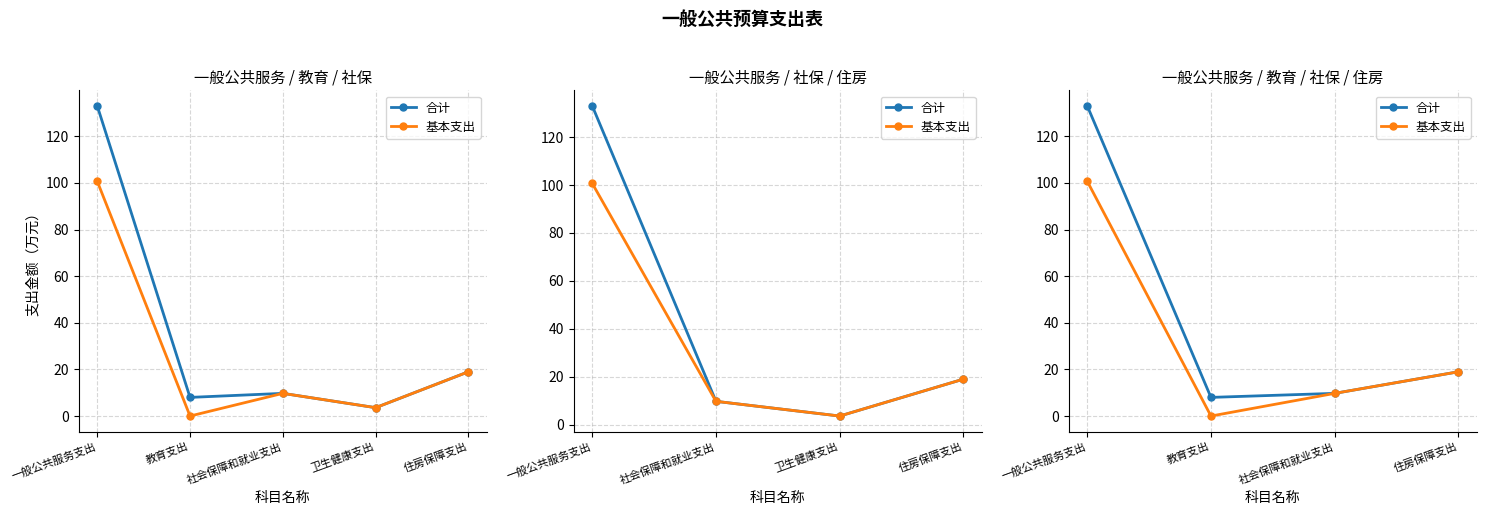

True or false: 基本支出 and 合计 cross at least once.

False